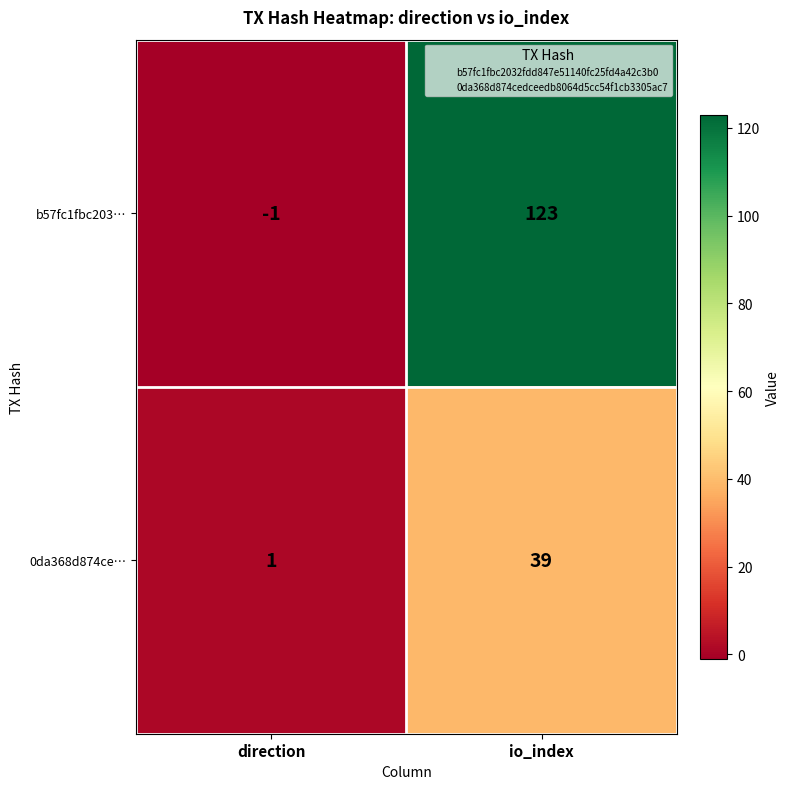

What is the greatest value displayed?

123